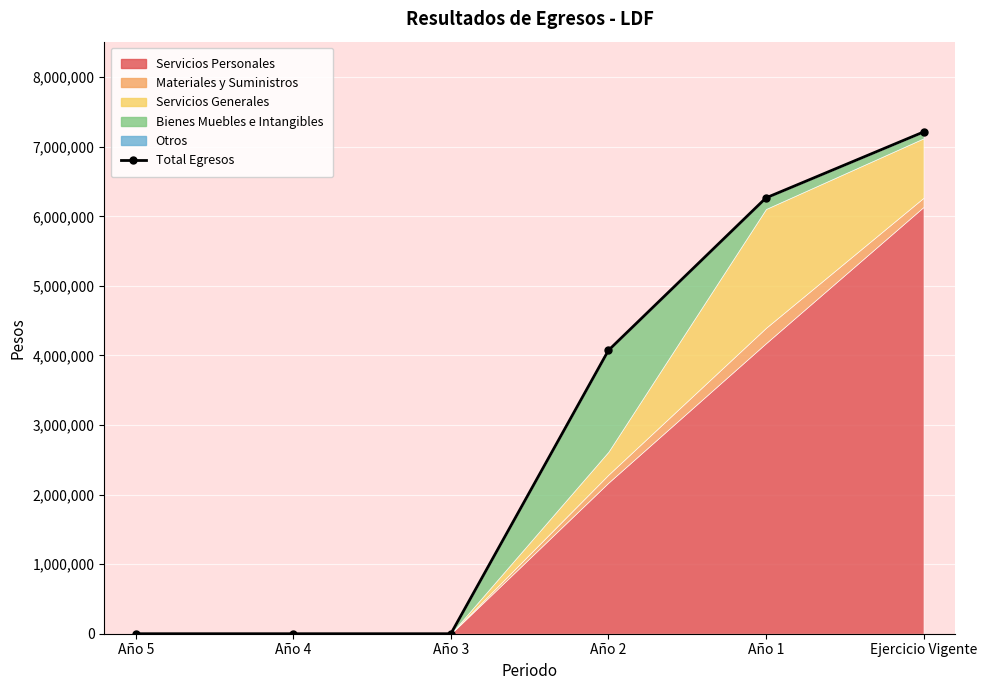

What is the average value?

2925263.6